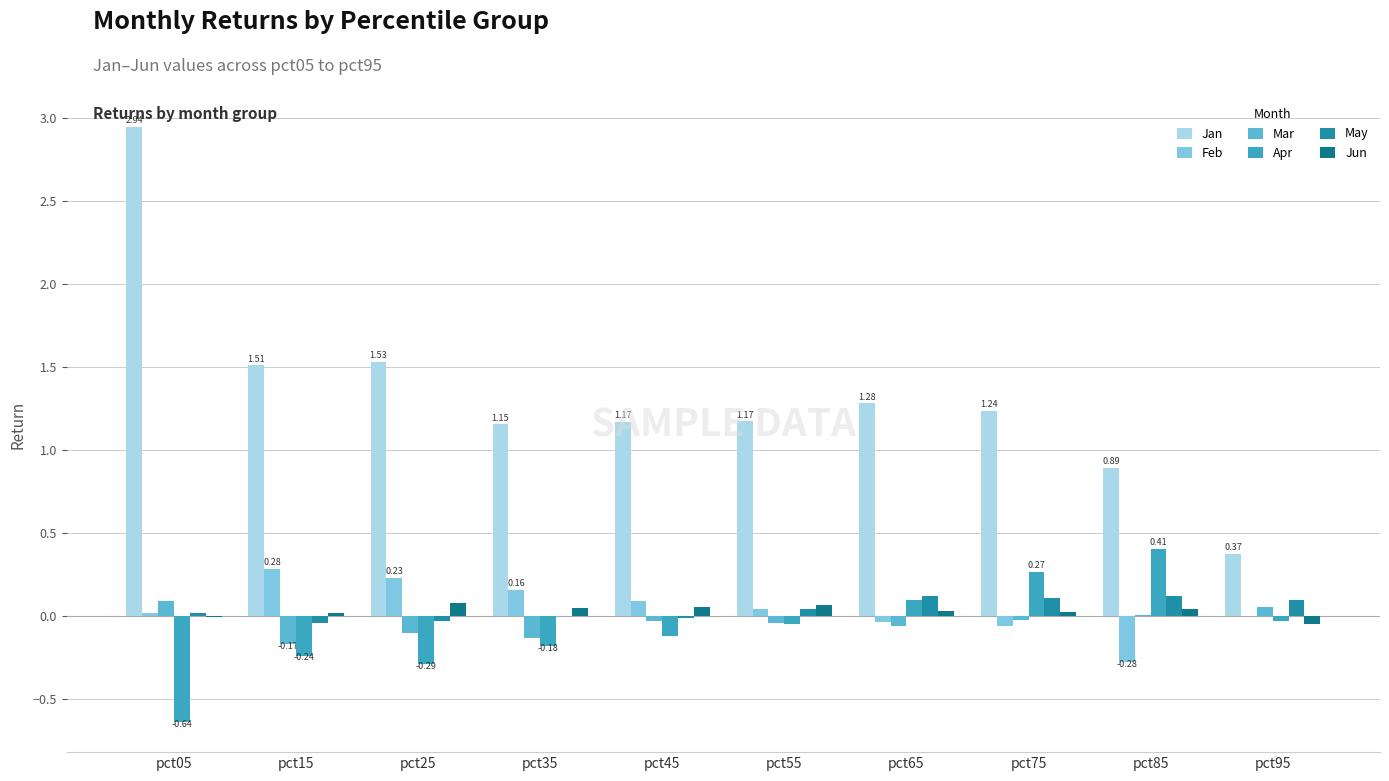

How many groups of bars are there?

10